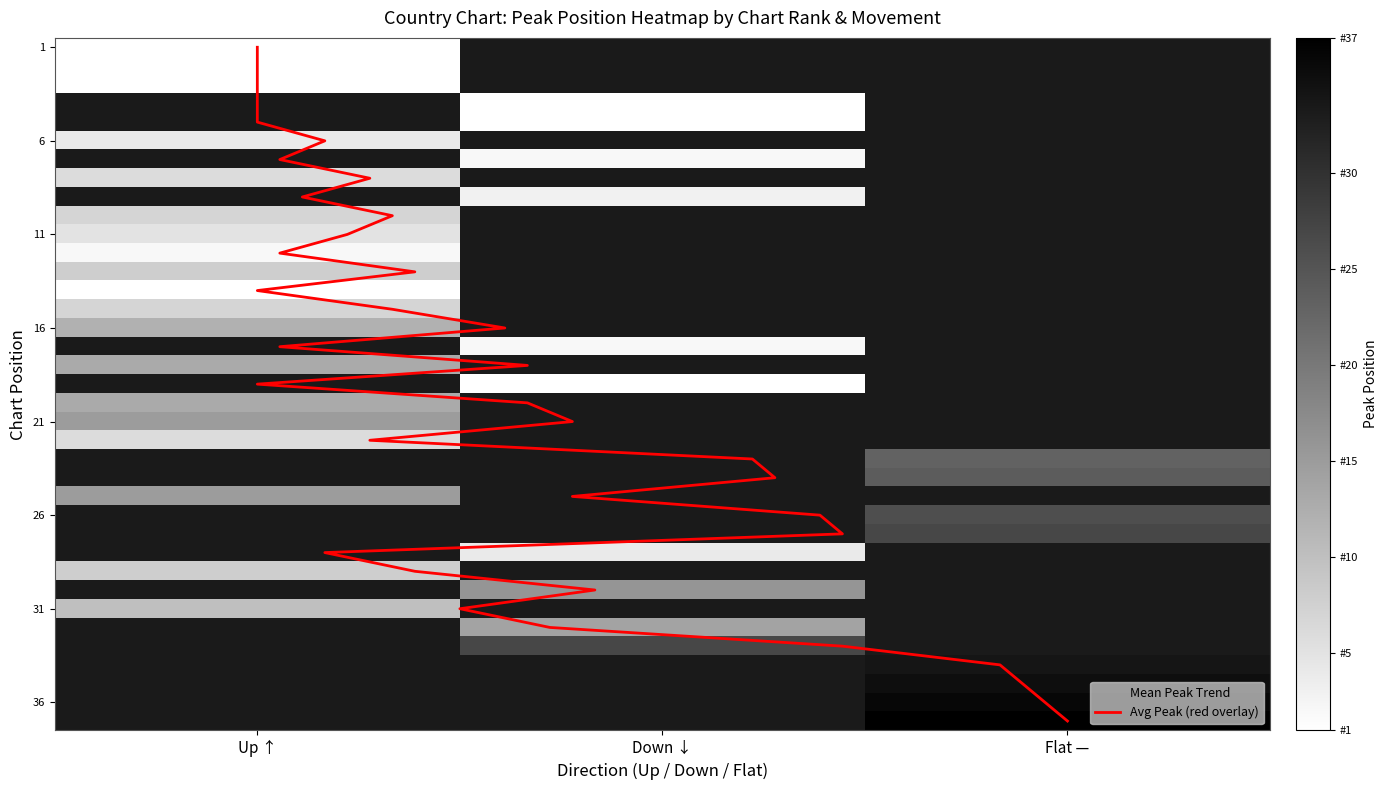

At 25, list the series in order from largest to smallest.

up, down, –